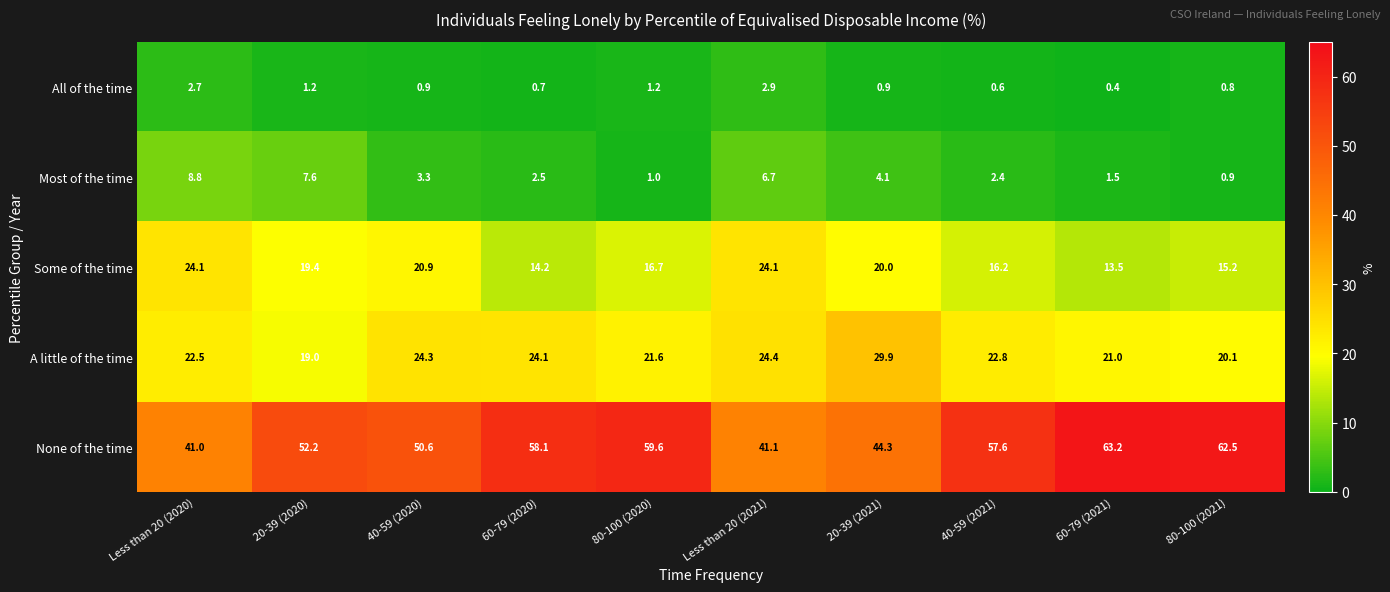

What is the difference between the highest and lowest values at 80-100 (2020)?

58.6